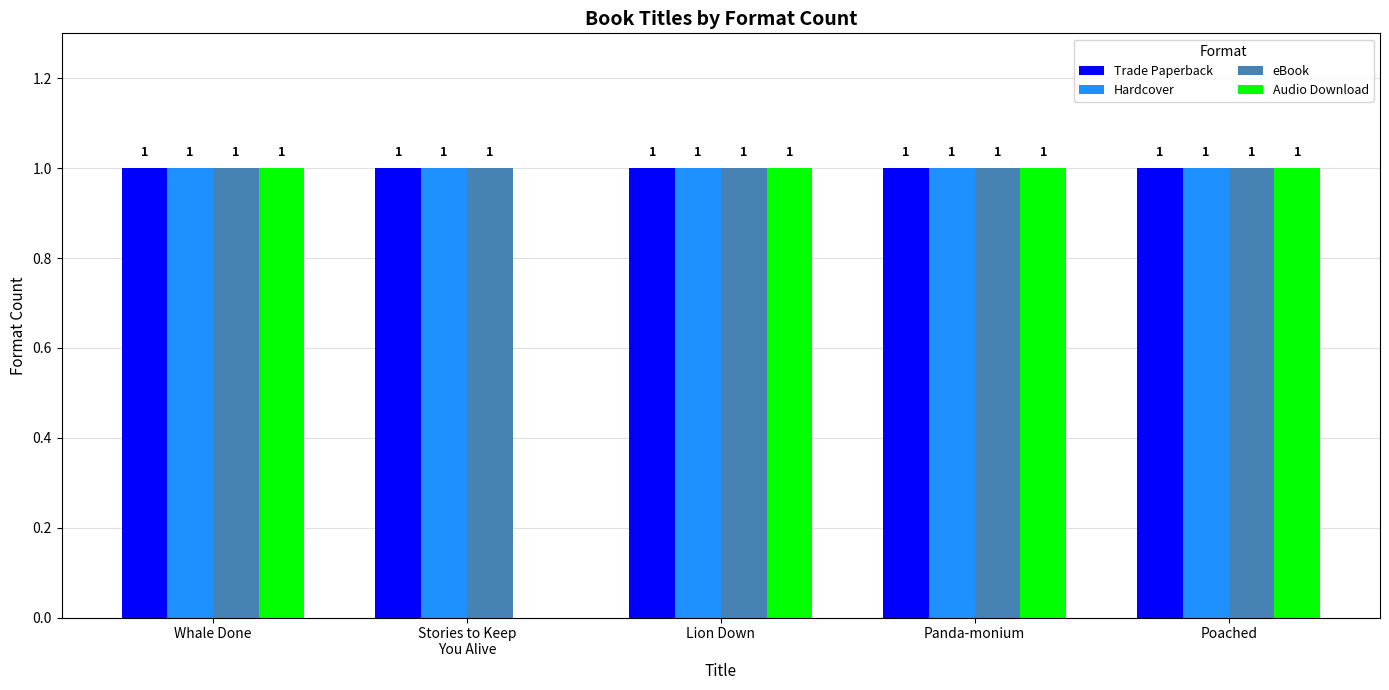

Reading left to right, extract all data points from this chart.

Trade Paperback: 1	1	1	1	1
Hardcover: 1	1	1	1	1
eBook: 1	1	1	1	1
Audio Download: 1	0	1	1	1